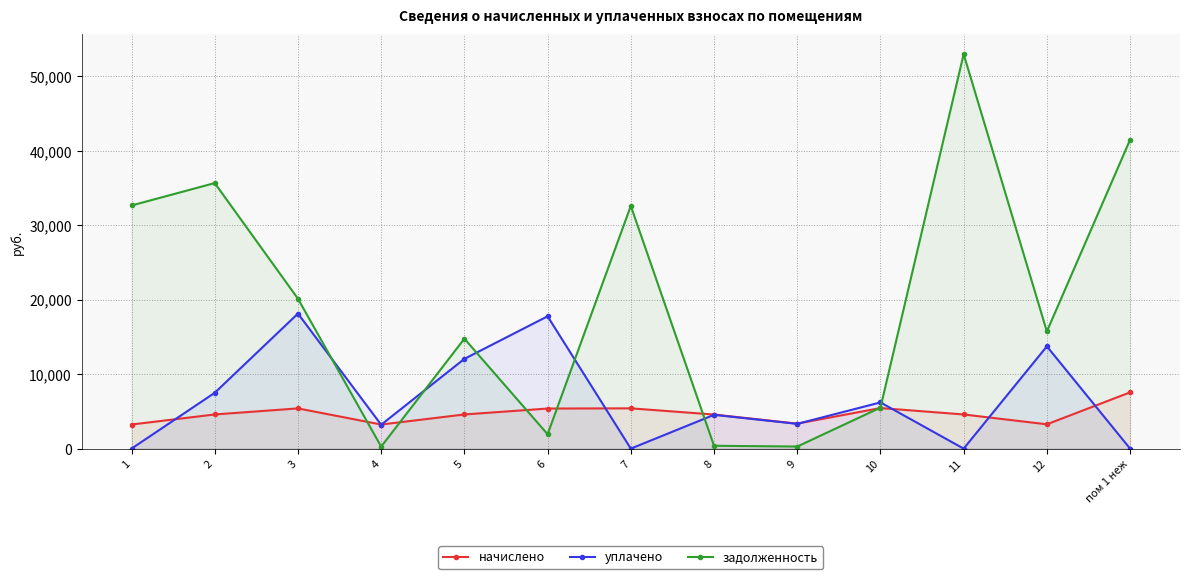

Does the chart have visible grid lines?

Yes